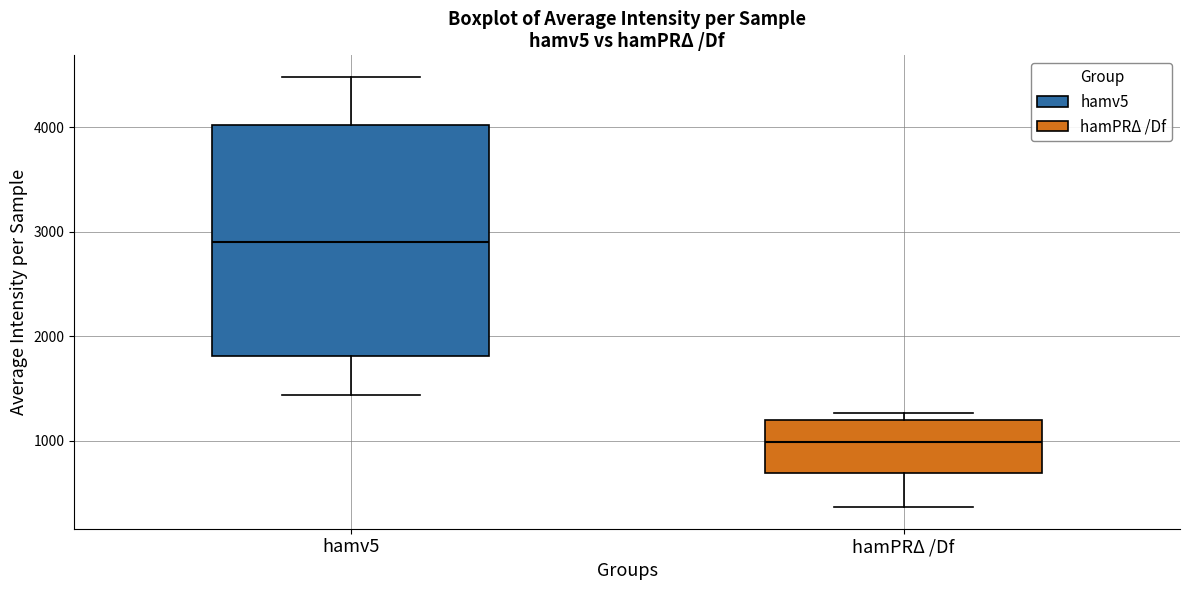

Reading left to right, transcribe this box plot: for each box, give where its median line is, the range the box spans, and where its two whiskers end, as read against the y-axis. The values are not printed on the chart, so give them approximately, as read against the axis.

hamv5: median 2900, box 1800 to 4000, whiskers 1400 to 4500
hamPRΔ /Df: median 1000, box 700 to 1200, whiskers 400 to 1300